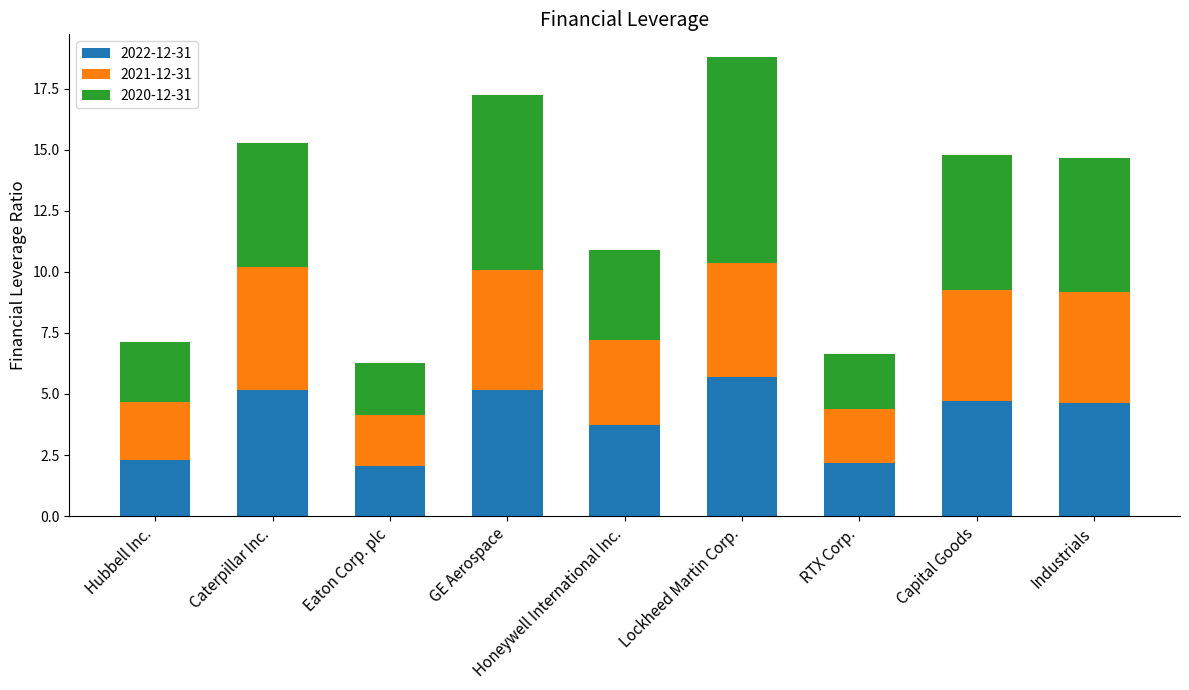

The value of 2022-12-31 at Caterpillar Inc. is 5.2. True or false?

True